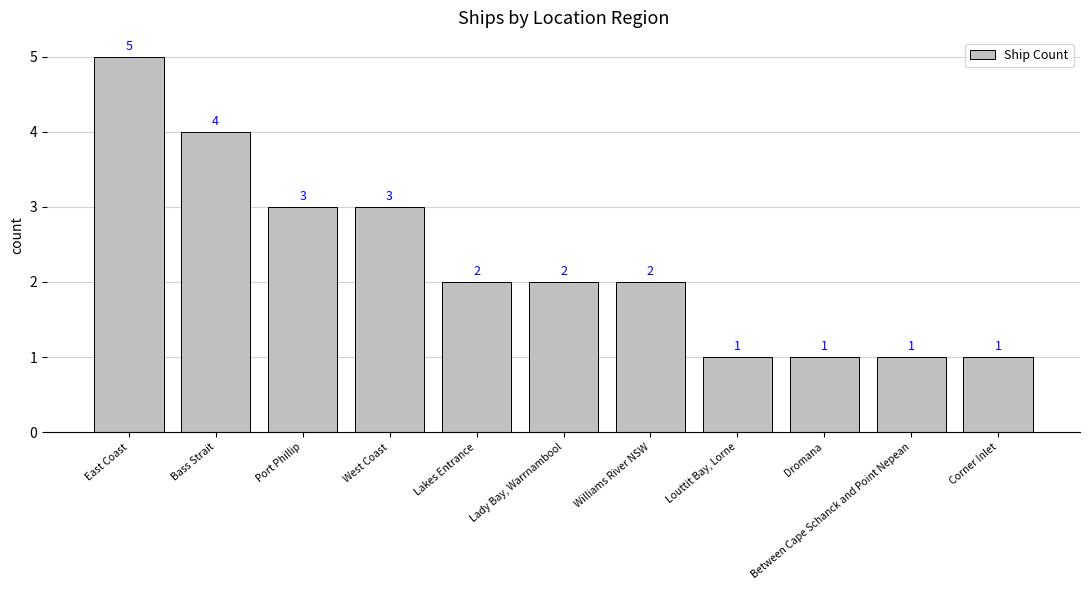

True or false: the data shows 1 at Dromana.

True